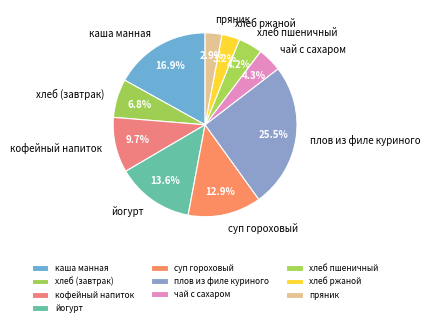

Which slice is the largest?

плов из филе куриного